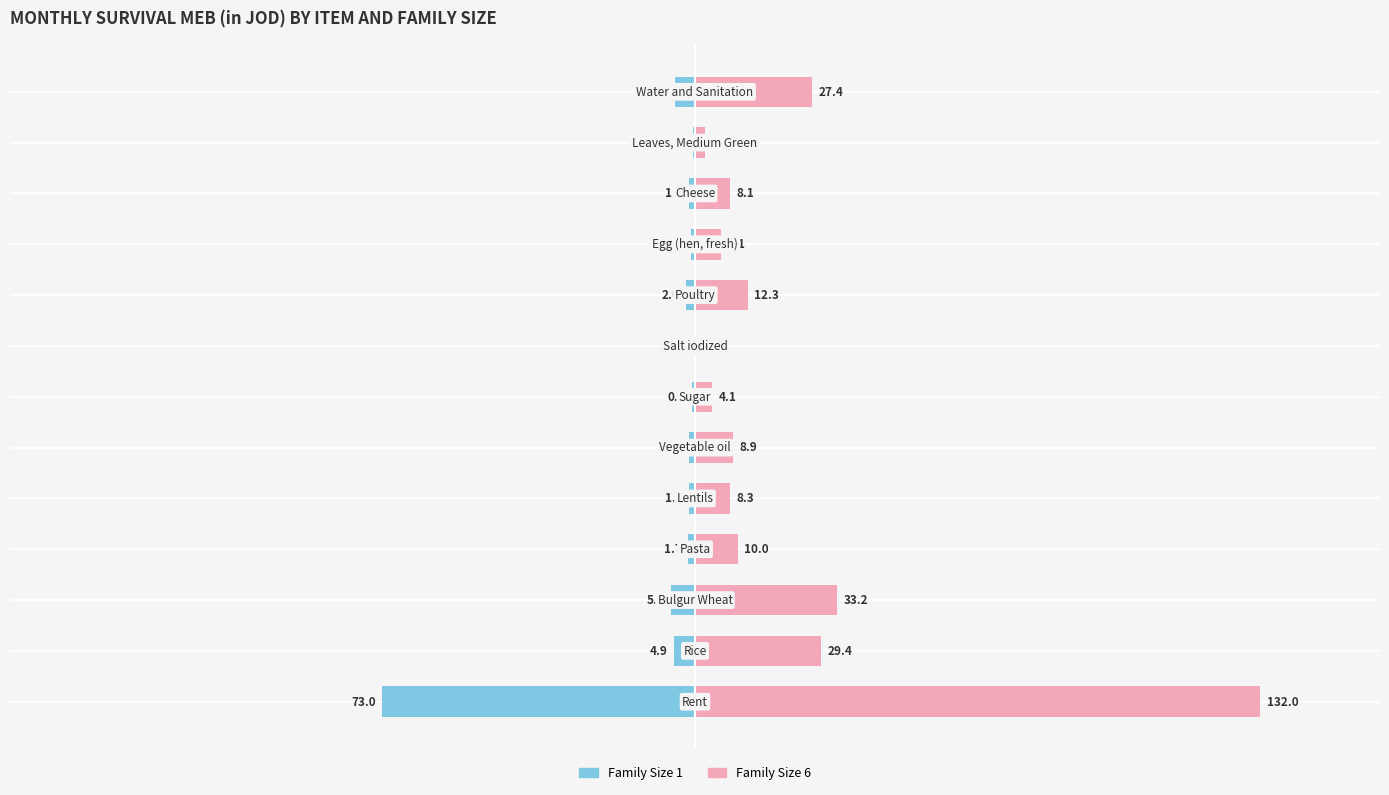

How many data points in Family Size 6 are above 8?

9